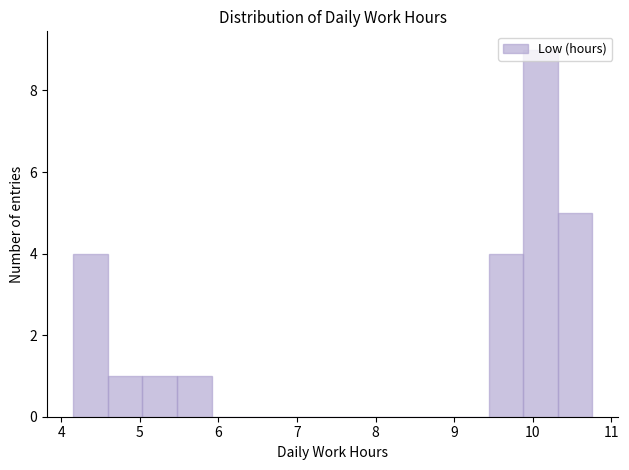

Reading left to right, transcribe this chart: for each bar, give the range it covers on the x-axis and its height. Neither the bar edges nor the heights are printed on the chart, so give them approximately, as read against the axes.

4.2 to 4.6: 4
4.6 to 5.0: 1
5.0 to 5.5: 1
5.5 to 5.9: 1
5.9 to 6.4: 0
6.4 to 6.8: 0
6.8 to 7.2: 0
7.2 to 7.7: 0
7.7 to 8.1: 0
8.1 to 8.6: 0
8.6 to 9.0: 0
9.0 to 9.4: 0
9.4 to 9.9: 4
9.9 to 10.3: 9
10.3 to 10.8: 5